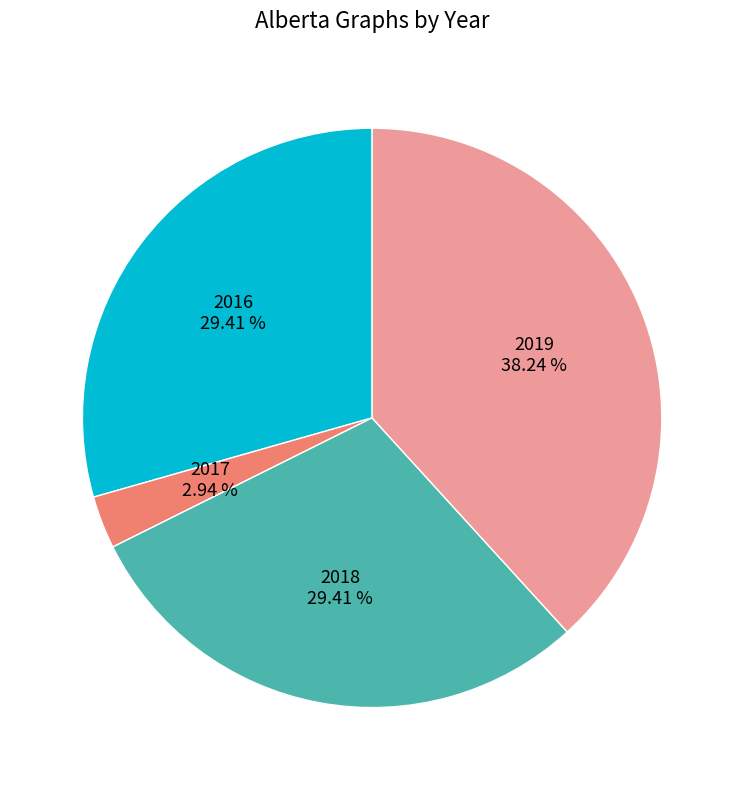

Does 2017 represent more than half of the total?

No